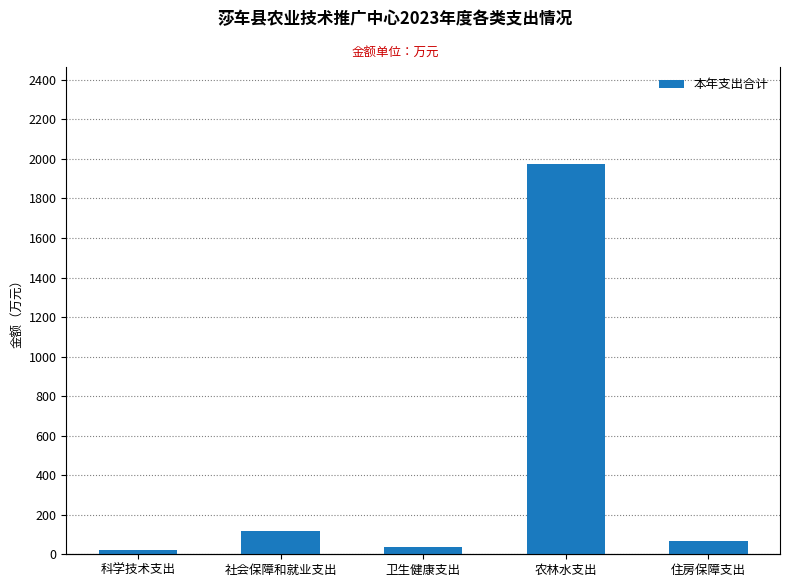

List the labels in order of value, largest first.

农林水支出, 社会保障和就业支出, 住房保障支出, 卫生健康支出, 科学技术支出